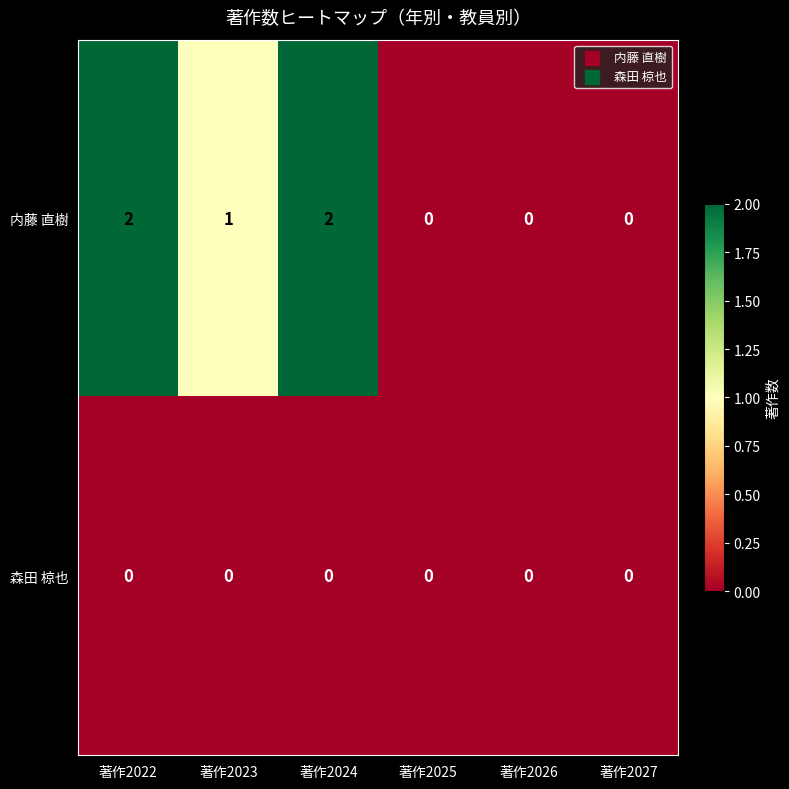

Is it true that 内藤 直樹 equals 2 at 著作2024?

True